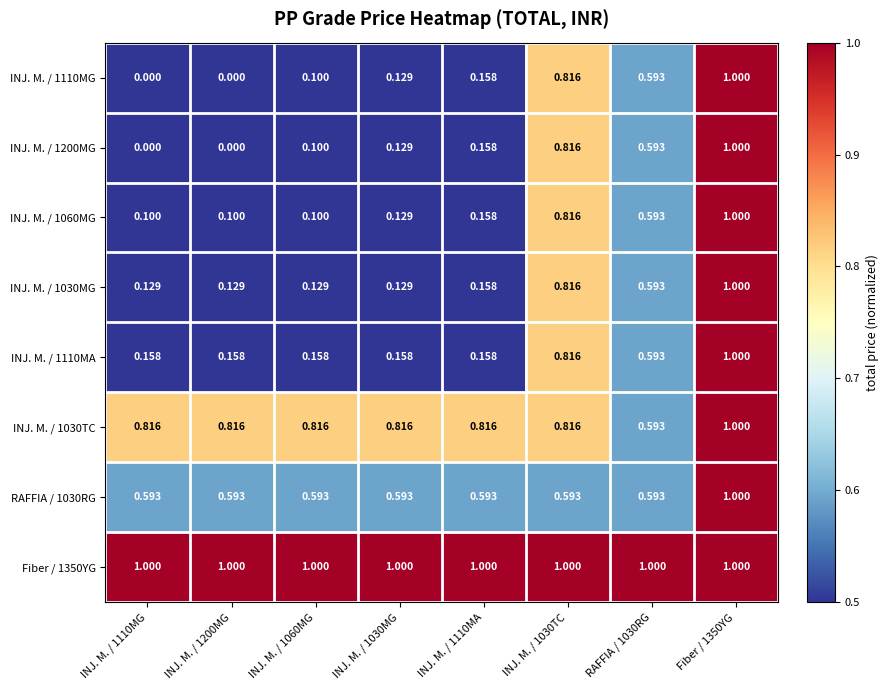

How many categories are shown in the chart?

8